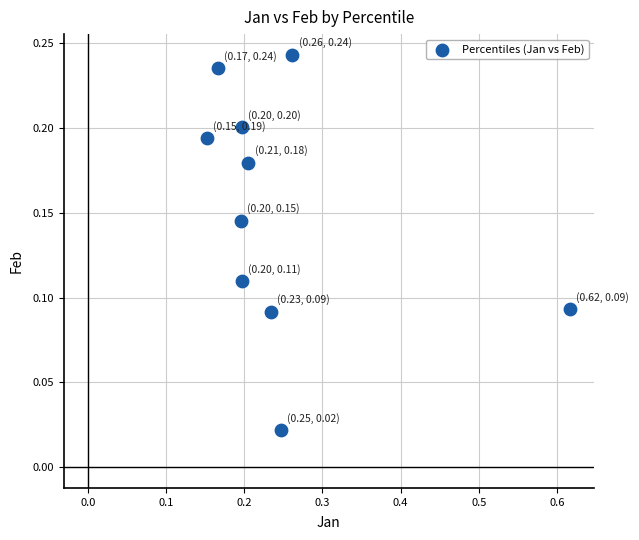

What is the range of X values (max minus min)?

0.5